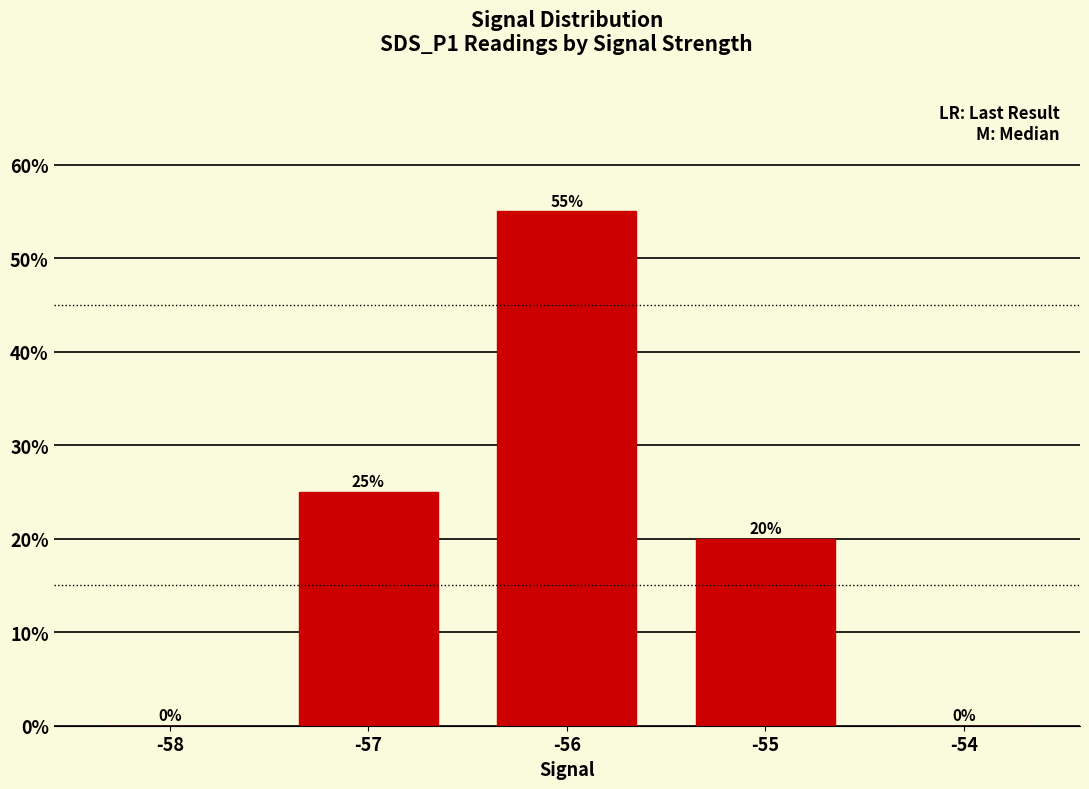

True or false: the data shows 25.0 at -57.

True